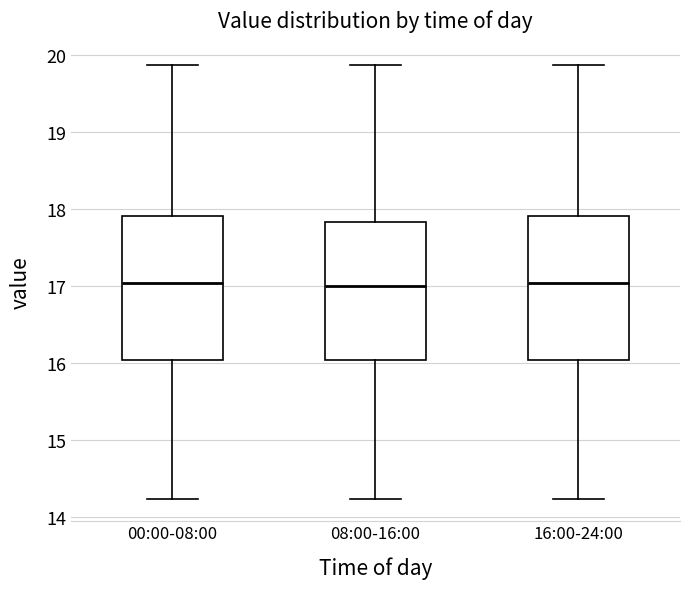

Reading left to right, transcribe this box plot: for each box, give where its median line is, the range the box spans, and where its two whiskers end, as read against the y-axis. The values are not printed on the chart, so give them approximately, as read against the axis.

00:00-08:00: median 17.0, box 16.0 to 17.9, whiskers 14.2 to 19.9
08:00-16:00: median 17.0, box 16.0 to 17.8, whiskers 14.2 to 19.9
16:00-24:00: median 17.0, box 16.0 to 17.9, whiskers 14.2 to 19.9